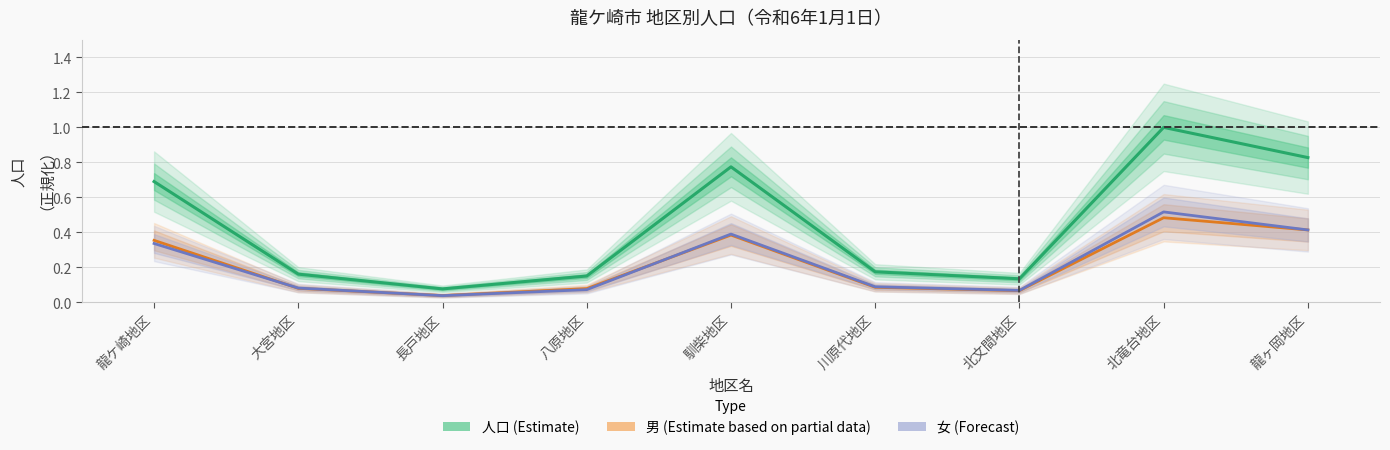

At which category is the sum across all series the highest?

北竜台地区